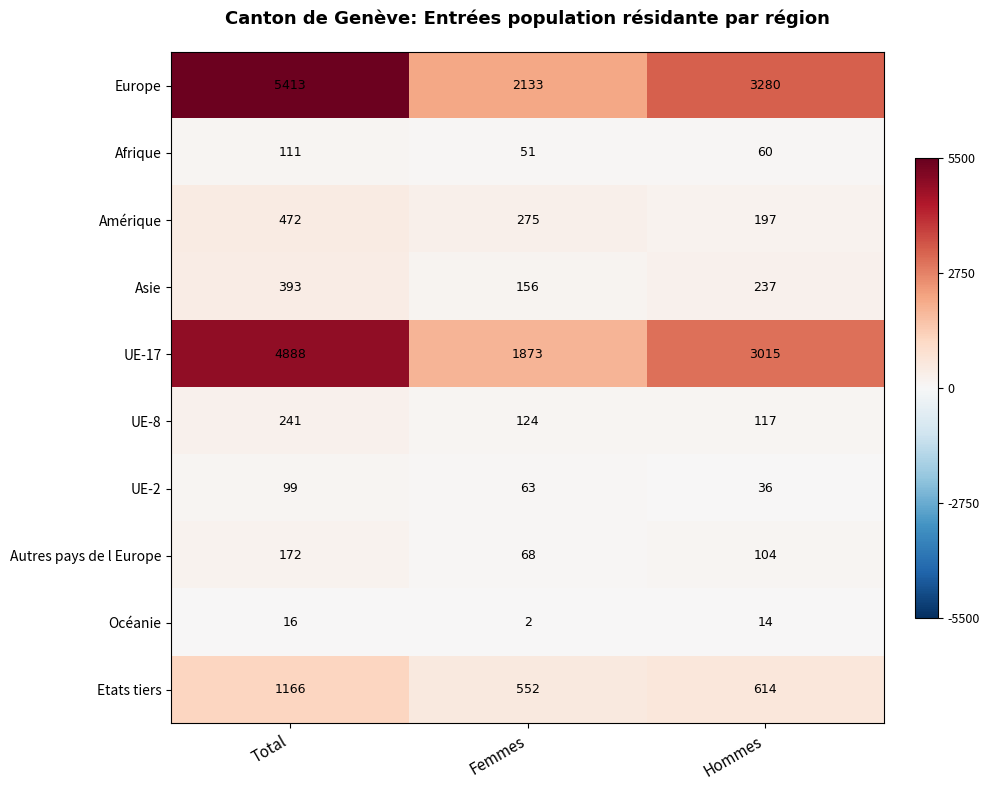

What is the difference between the Amérique values at Total and Hommes?

275